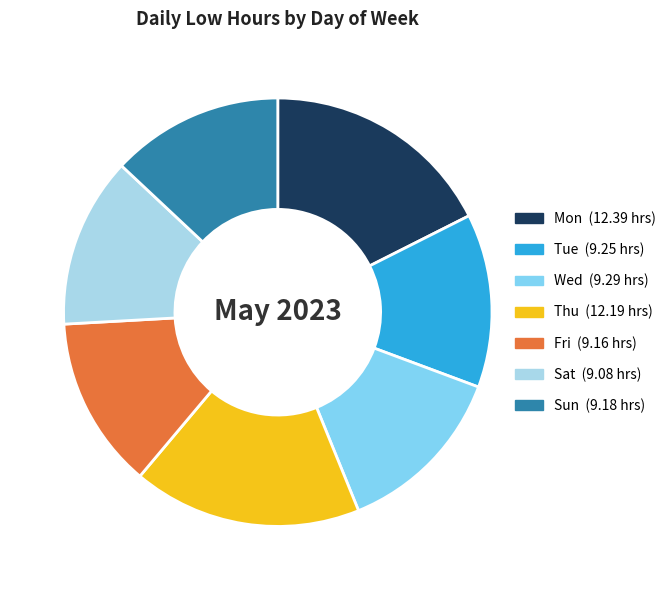

The Mon slice represents 18% of the pie. True or false?

True